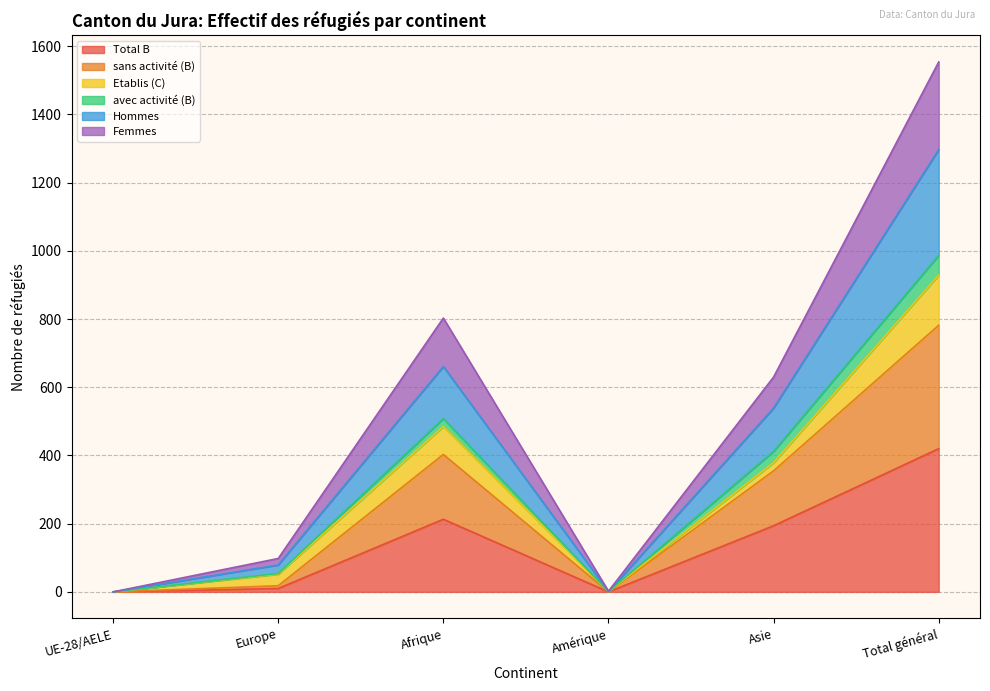

True or false: sans activité (B) and Total B cross at least once.

False